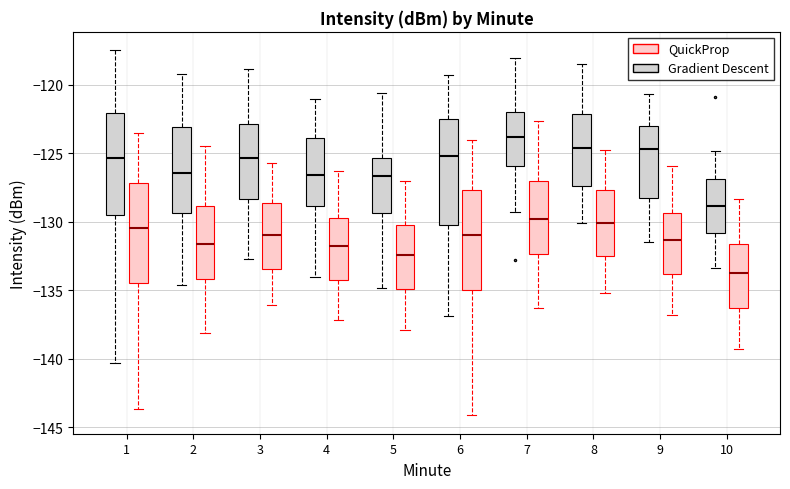

Where does the lower whisker of the box for 5 (Gradient Descent) end on the y-axis? The values are not printed on the chart, so give them approximately, as read against the axis.

-135.0